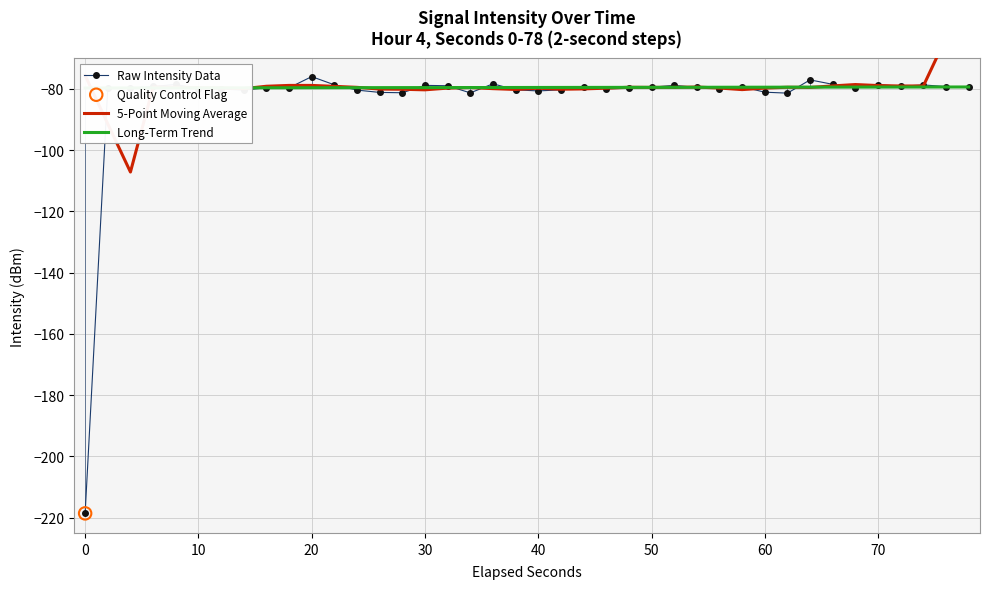

What is the maximum value for Raw Intensity Data?

-76.0